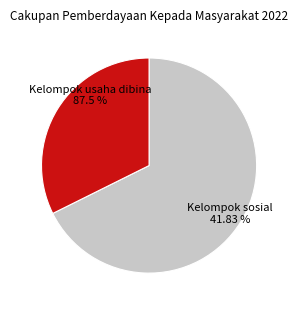

What is the ratio of the value at Persentase kelompok usaha yang dibina to the value at Persentase kelompok sosial kemasyarakatan?

2.1